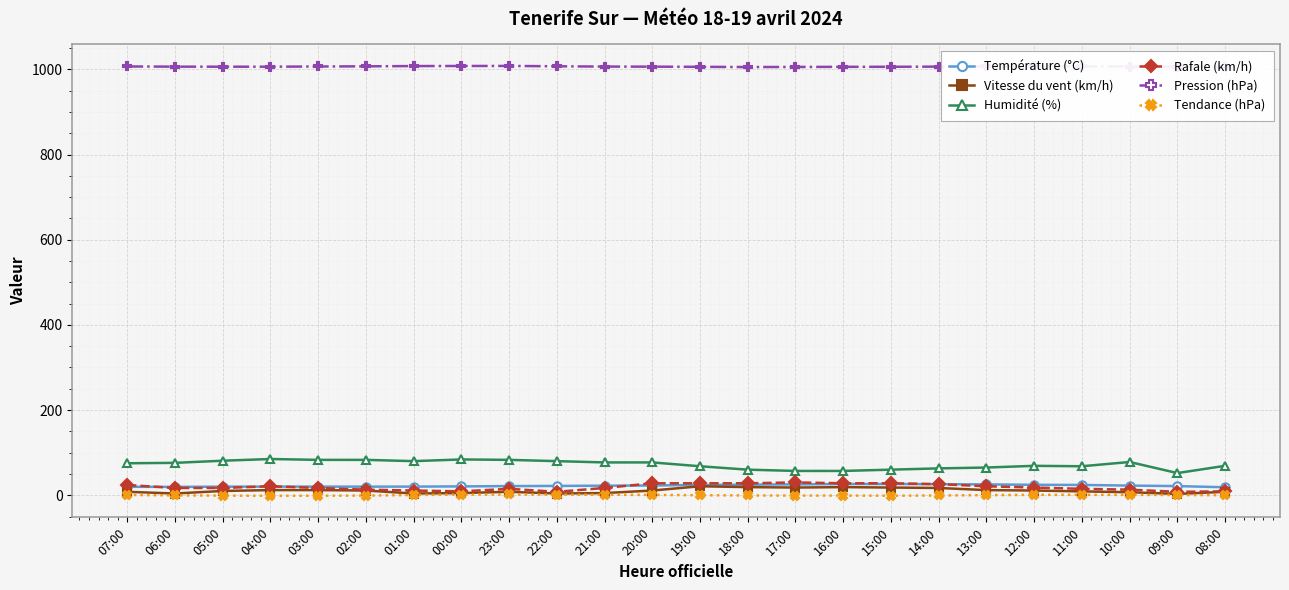

In Vitesse du vent (km/h), how many points are lower than both neighbors (excluding endpoints)?

5